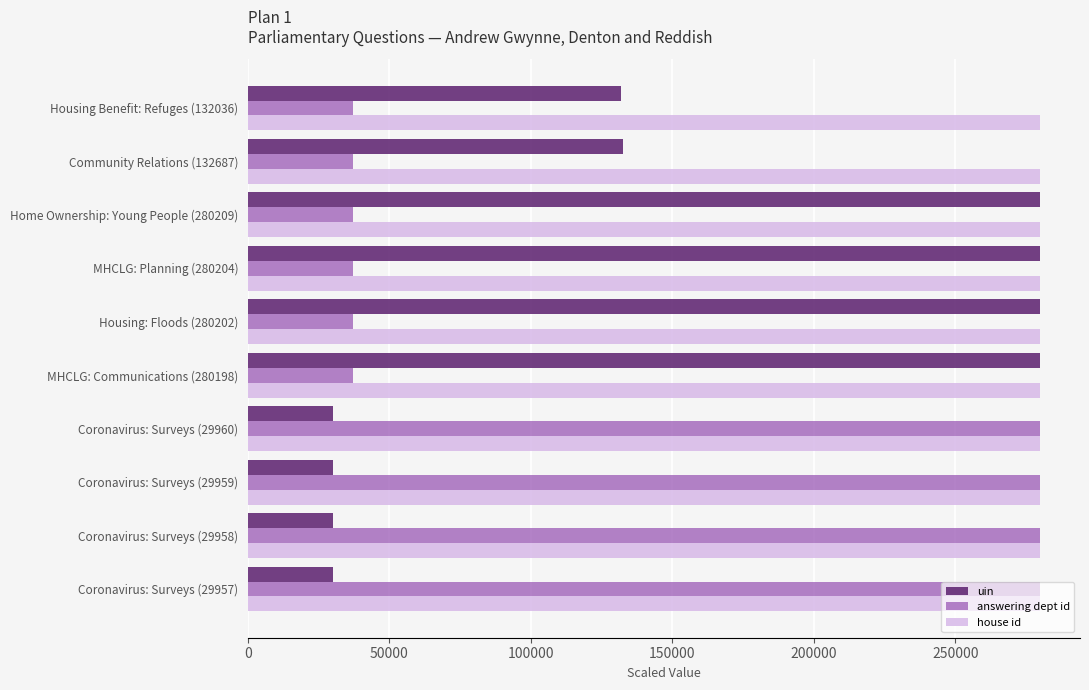

At Housing Benefit: Refuges (132036), list the series in order from largest to smallest.

house id, uin, answering dept id